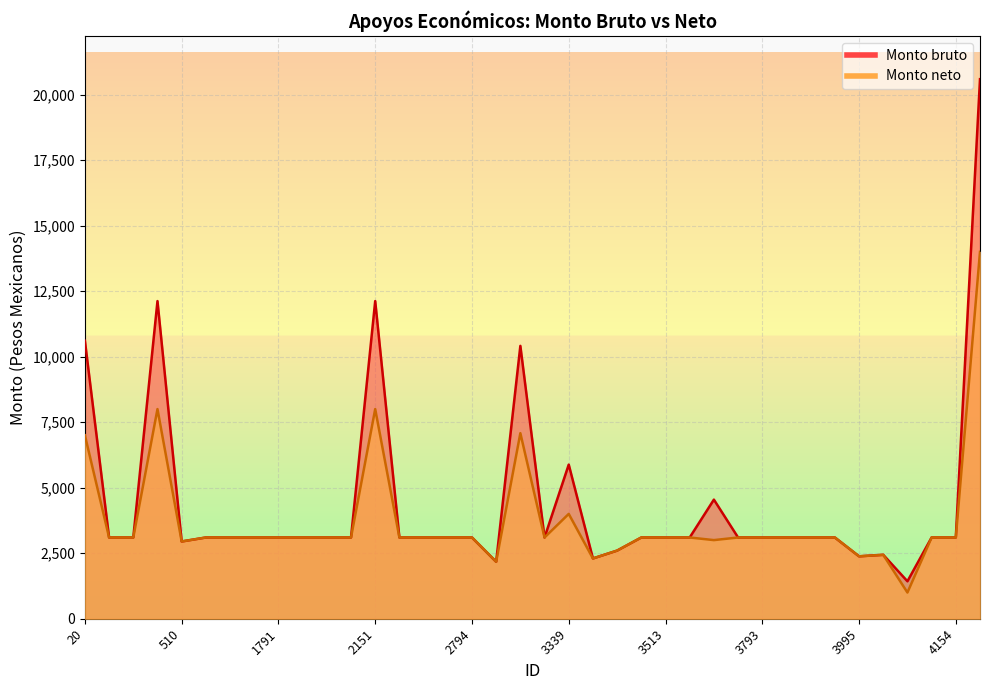

Which series changed the most between 2003 and 2187?

Monto bruto